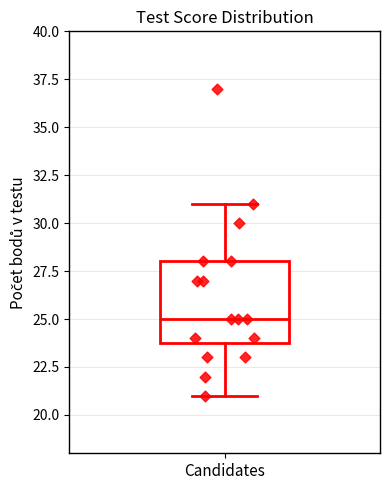

Where does the lower whisker of the box for Candidates end on the y-axis? The values are not printed on the chart, so give them approximately, as read against the axis.

21